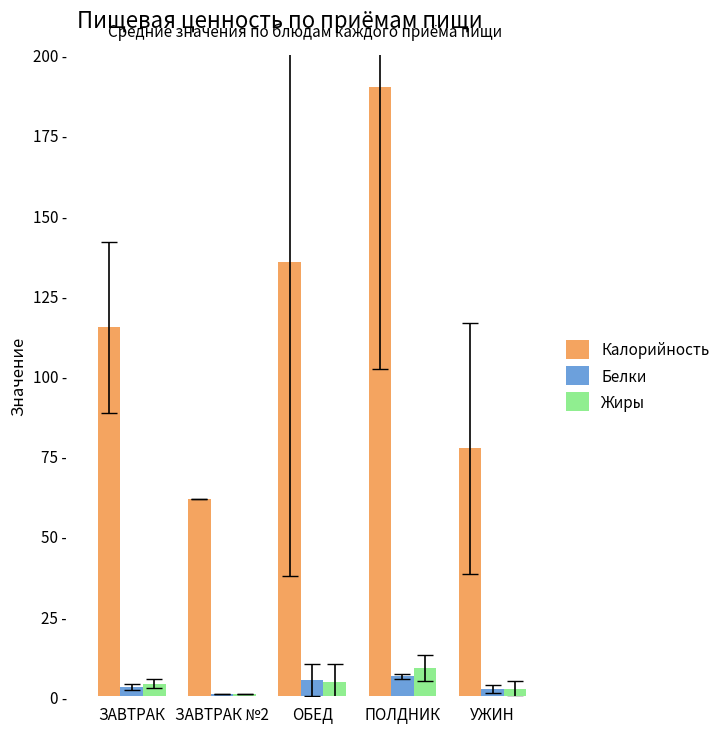

Are the bars grouped side by side (vs. stacked)?

Yes